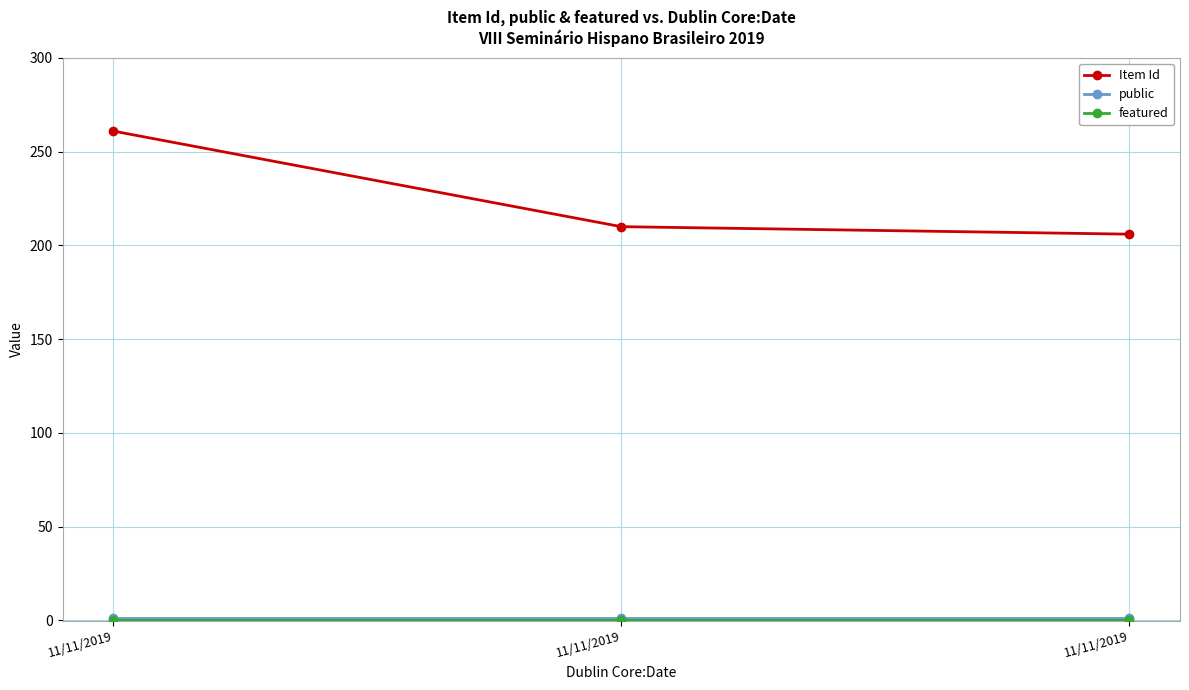

Reading left to right, list all the values displayed in this chart.

Item Id: 11/11/2019=261	11/11/2019=210	11/11/2019=206
public: 11/11/2019=1	11/11/2019=1	11/11/2019=1
featured: 11/11/2019=0	11/11/2019=0	11/11/2019=0